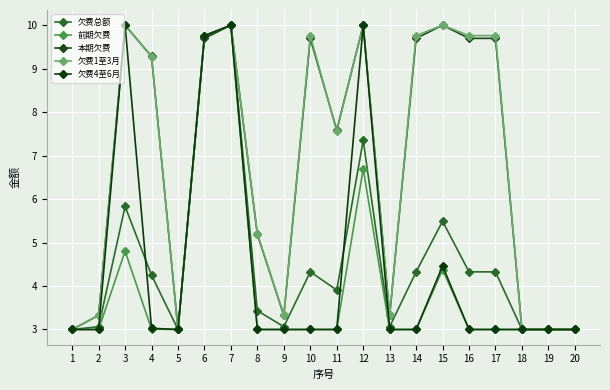

Does the chart display data point markers on the line(s)?

Yes